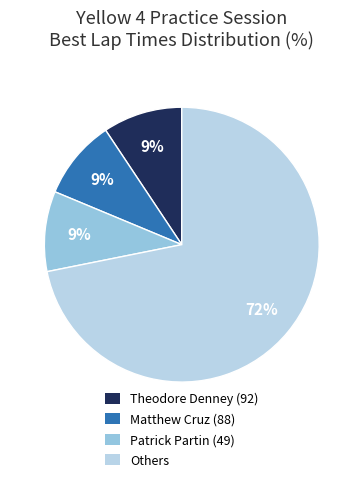

True or false: Patrick Partin (49) accounts for 15% of the total.

False